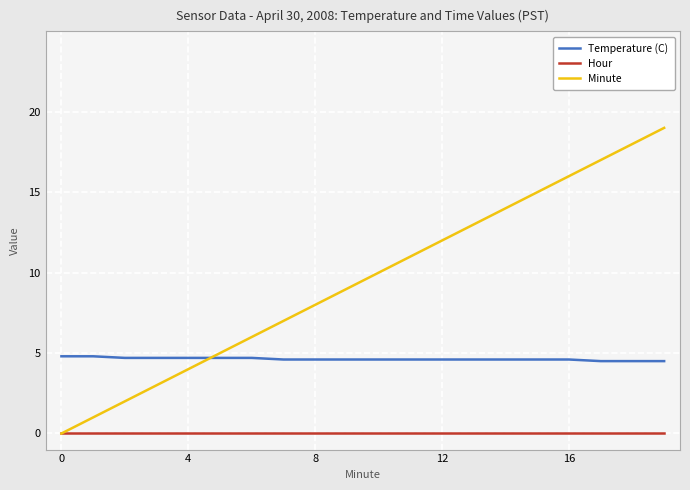

Which series has the largest range (max minus min)?

Minute